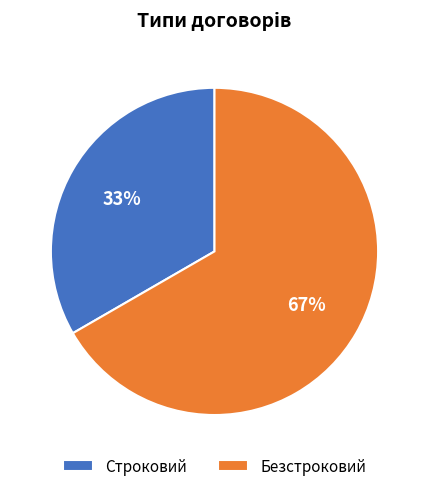

Which slice is the smallest?

Строковий